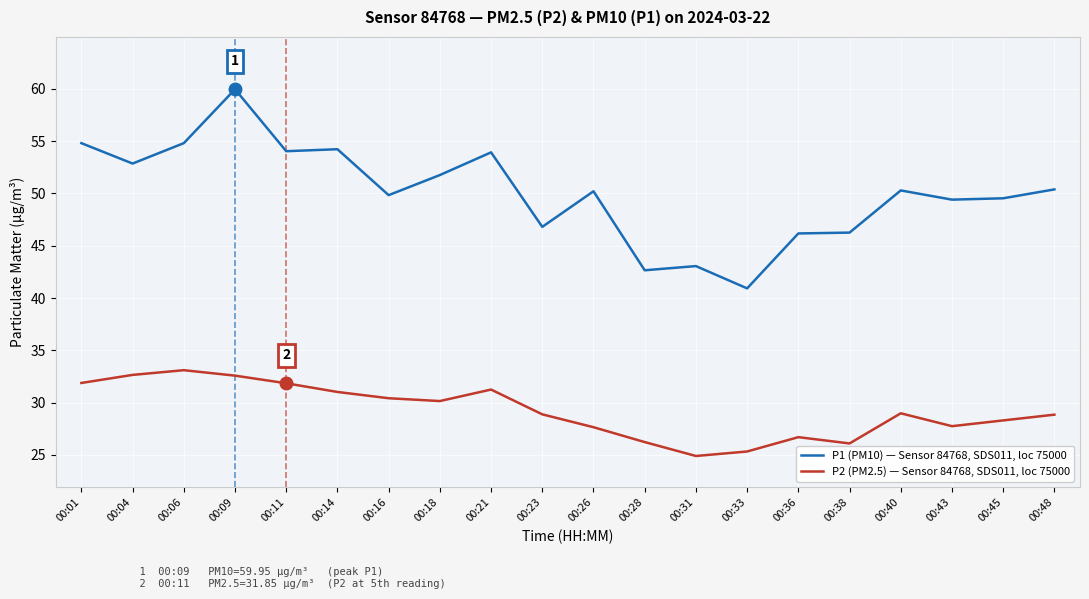

What value does the P2 (PM2.5) — Sensor 84768, SDS011, loc 75000 series have at 00:16?

30.4